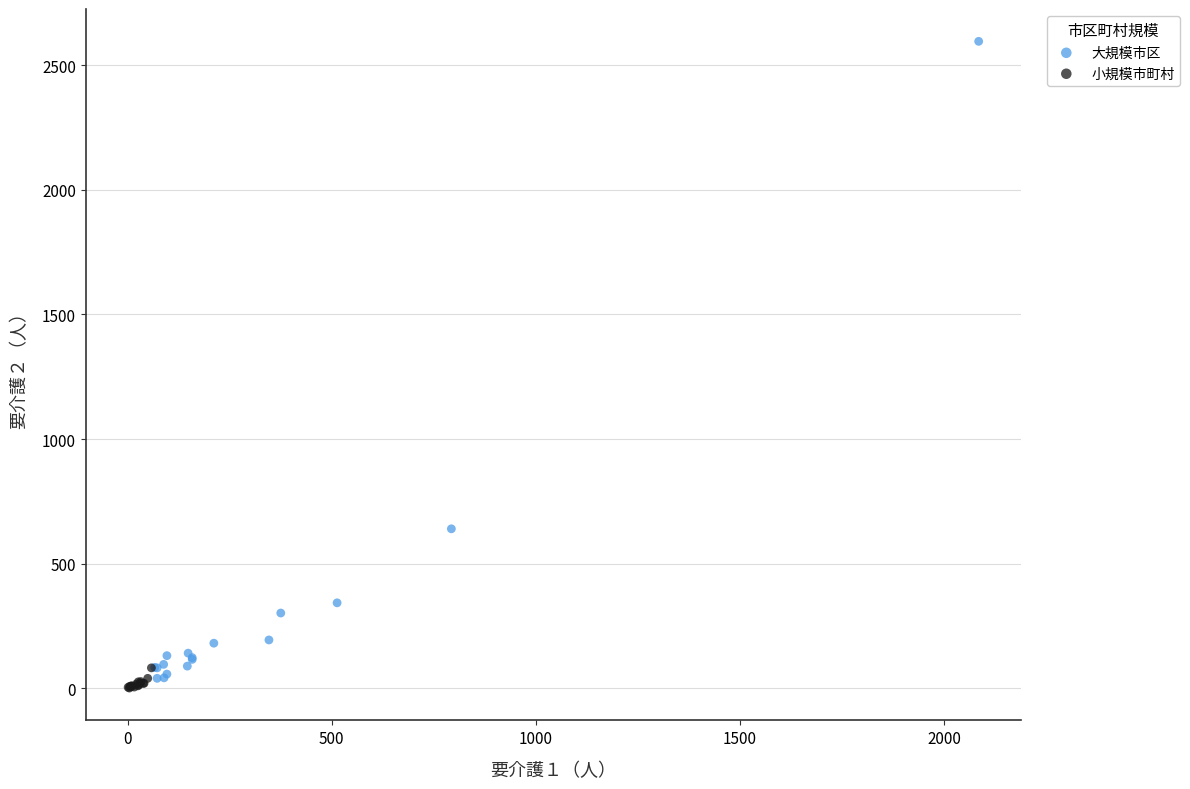

Which series contains the highest Y value?

大規模市区